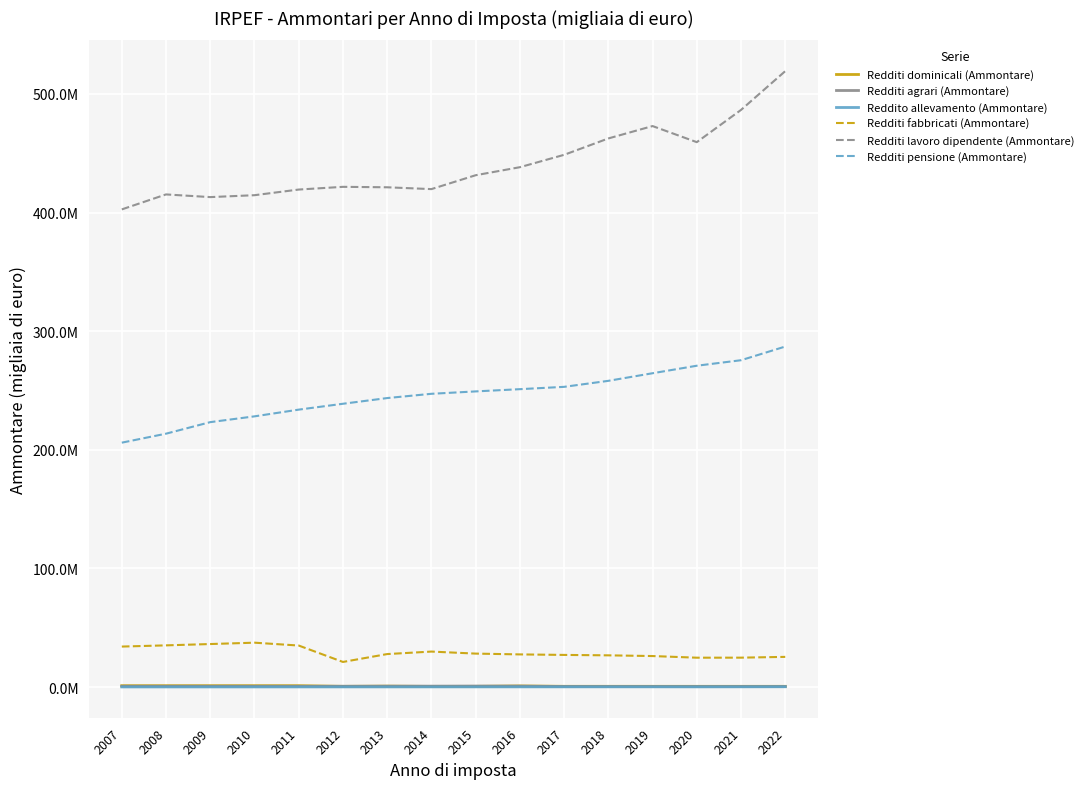

True or false: Redditi pensione (Ammontare) has a value of 238810185.7 at 2012.

True